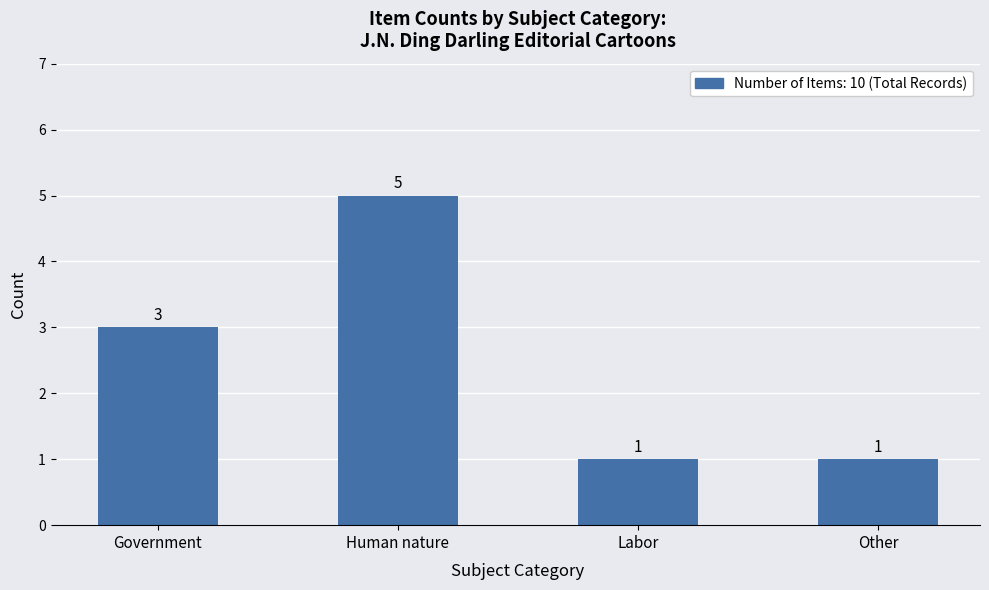

What is the change in value from Human nature to Labor?

-4